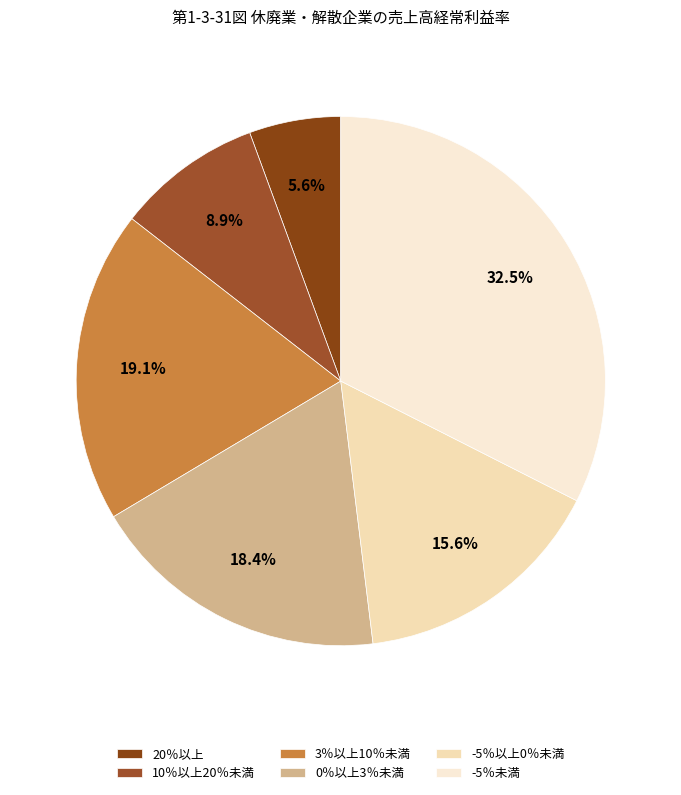

Is there a majority slice in this chart?

No